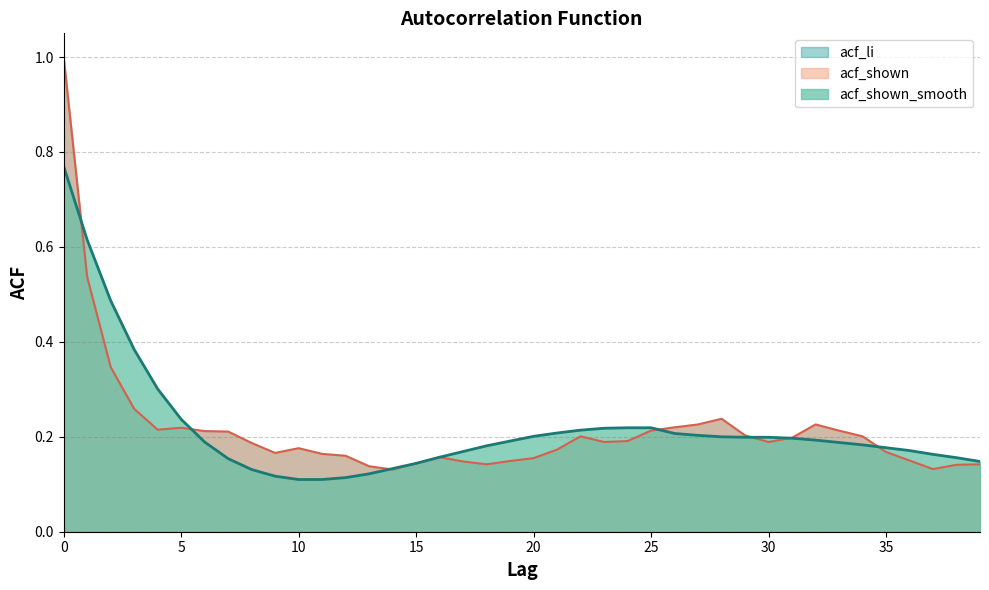

What is the average value of the acf_shown series?

0.2